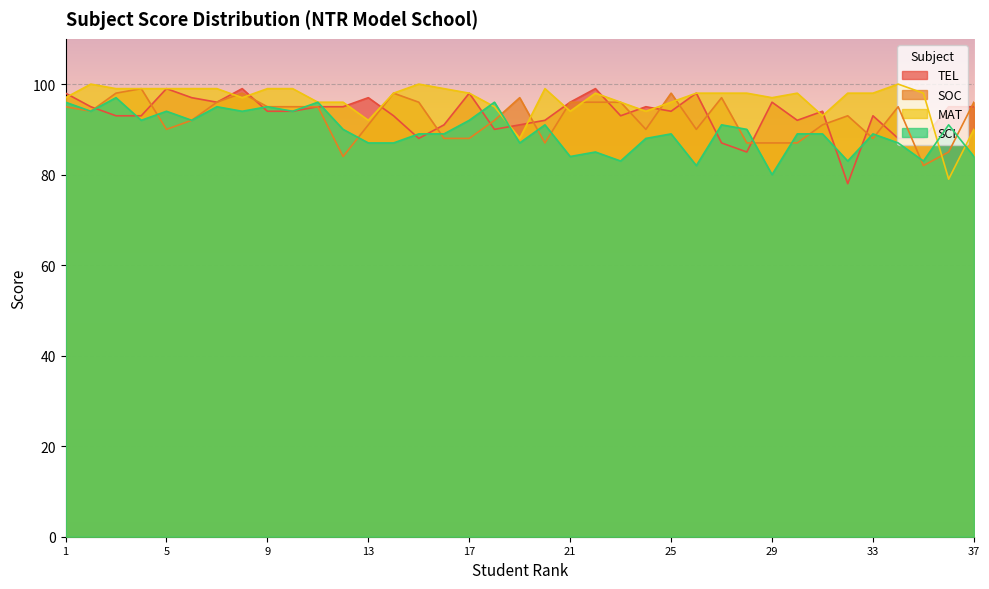

Reading left to right, extract all data points from this chart.

TEL: 1=98	2=95	3=93	4=93	5=99	6=97	7=96	8=99	9=94	10=94	11=95	12=95	13=97	14=93	15=88	16=91	17=98	18=90	19=91	20=92	21=96	22=99	23=93	24=95	25=94	26=98	27=87	28=85	29=96	30=92	31=94	32=78	33=93	34=88	35=88	36=95	37=95
SOC: 1=95	2=94	3=98	4=99	5=90	6=92	7=96	8=98	9=95	10=95	11=95	12=84	13=91	14=98	15=96	16=88	17=88	18=92	19=97	20=87	21=96	22=96	23=96	24=90	25=98	26=90	27=97	28=87	29=87	30=87	31=91	32=93	33=88	34=95	35=82	36=85	37=96
MAT: 1=97	2=100	3=99	4=99	5=99	6=99	7=99	8=97	9=99	10=99	11=96	12=96	13=92	14=98	15=100	16=99	17=98	18=95	19=88	20=99	21=94	22=98	23=96	24=94	25=96	26=98	27=98	28=98	29=97	30=98	31=93	32=98	33=98	34=100	35=98	36=79	37=90
SCI: 1=96	2=94	3=97	4=92	5=94	6=92	7=95	8=94	9=95	10=94	11=96	12=90	13=87	14=87	15=89	16=89	17=92	18=96	19=87	20=91	21=84	22=85	23=83	24=88	25=89	26=82	27=91	28=90	29=80	30=89	31=89	32=83	33=89	34=87	35=83	36=91	37=84